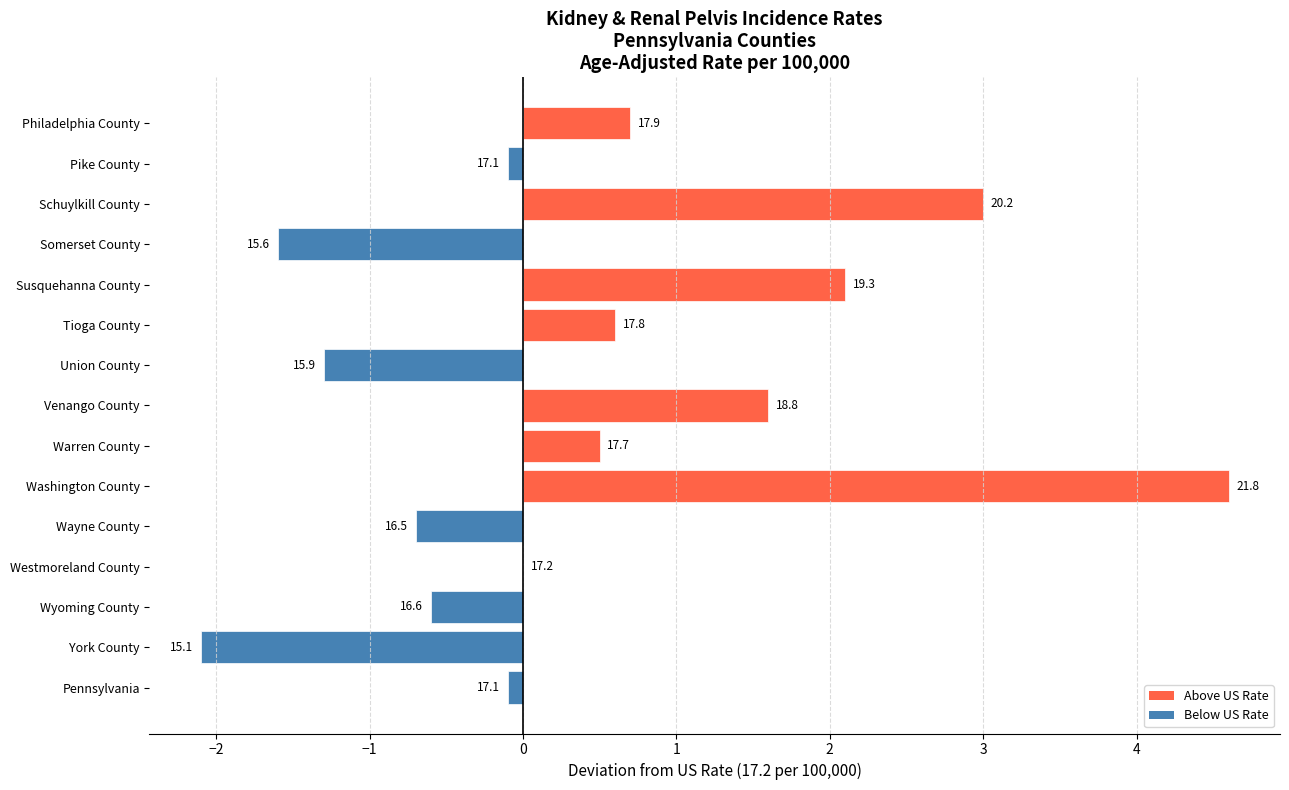

Are the bars horizontal?

Yes